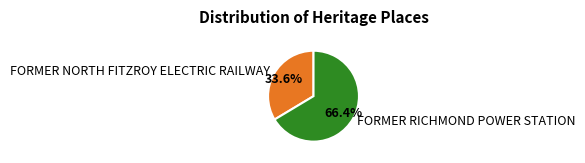

Which has a higher value, FORMER NORTH FITZROY ELECTRIC RAILWAY or FORMER RICHMOND POWER STATION?

FORMER RICHMOND POWER STATION